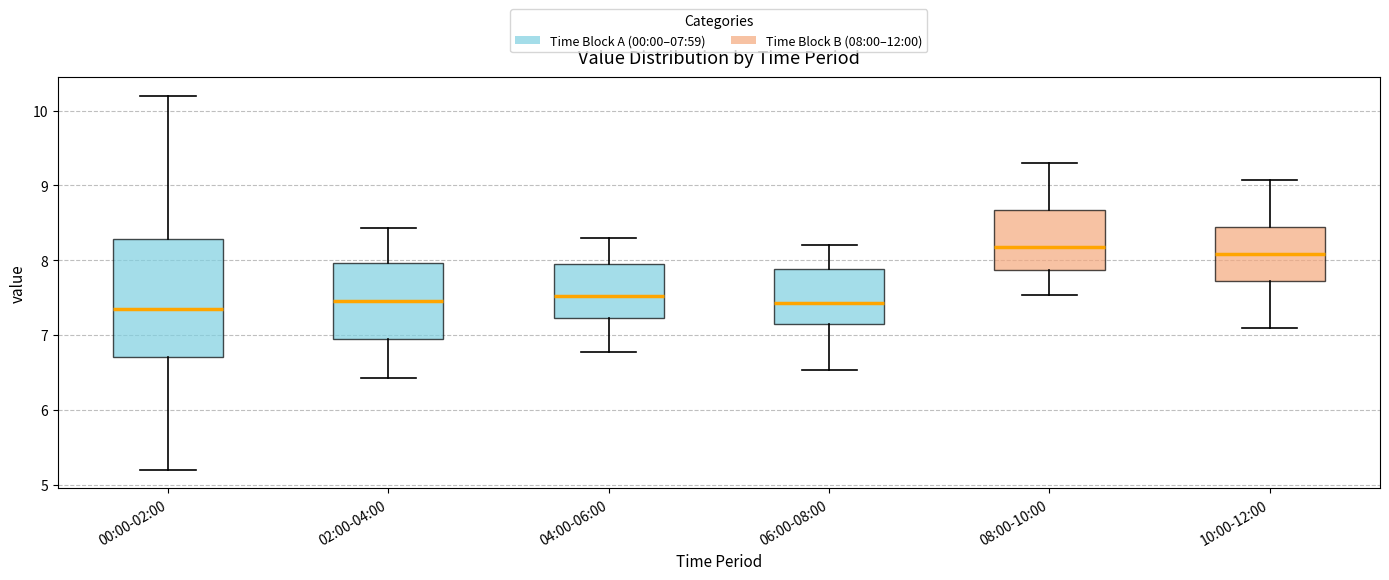

Where does the upper whisker of the box for 00:00-02:00 end on the y-axis? The values are not printed on the chart, so give them approximately, as read against the axis.

10.2